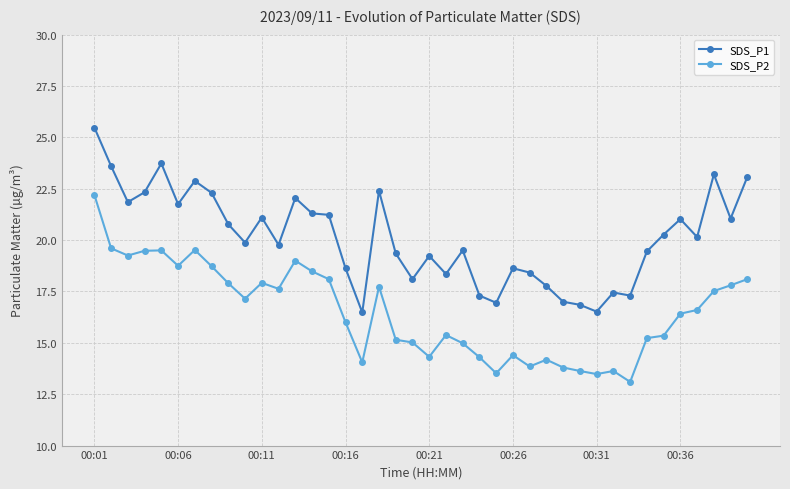

What is the difference between the maximum and minimum values in the SDS_P1 series?

9.0